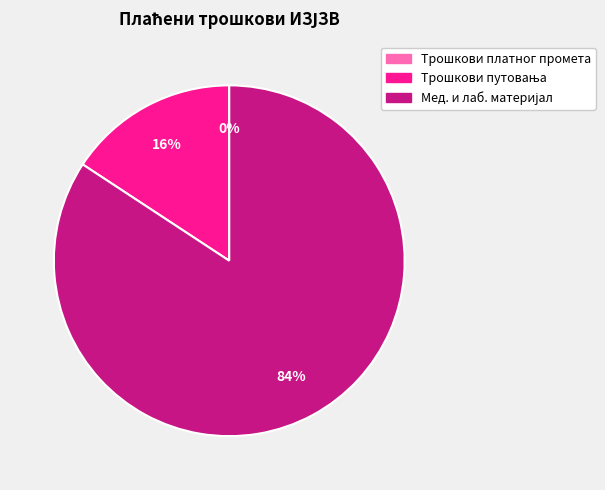

Is there any slice that represents more than half of the pie?

Yes